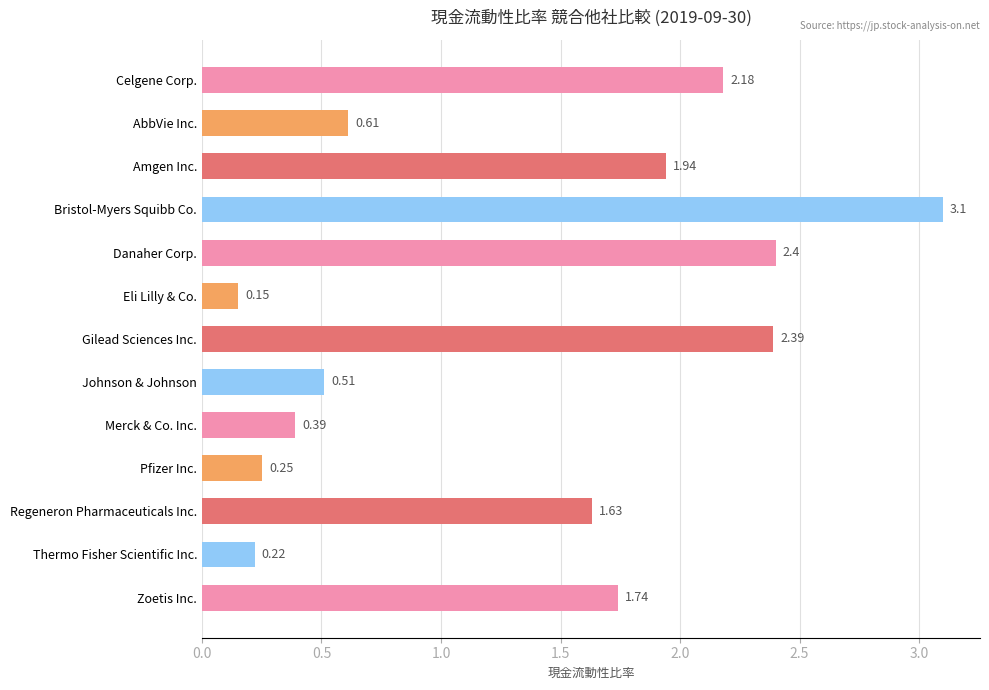

What is the label of the 12th bar from the bottom?

AbbVie Inc.